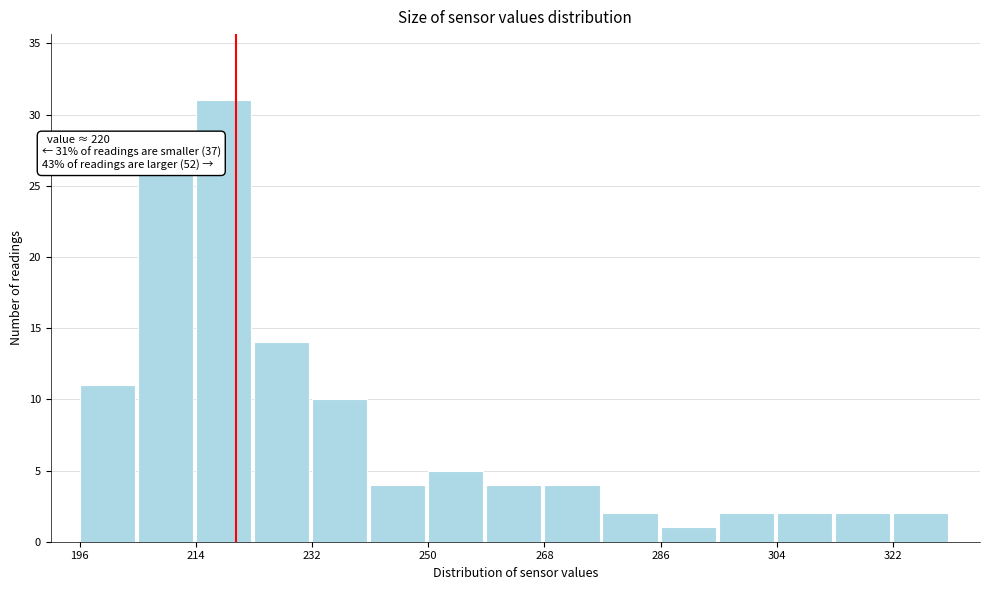

Which range on the x-axis has the tallest bar?

214 to 222